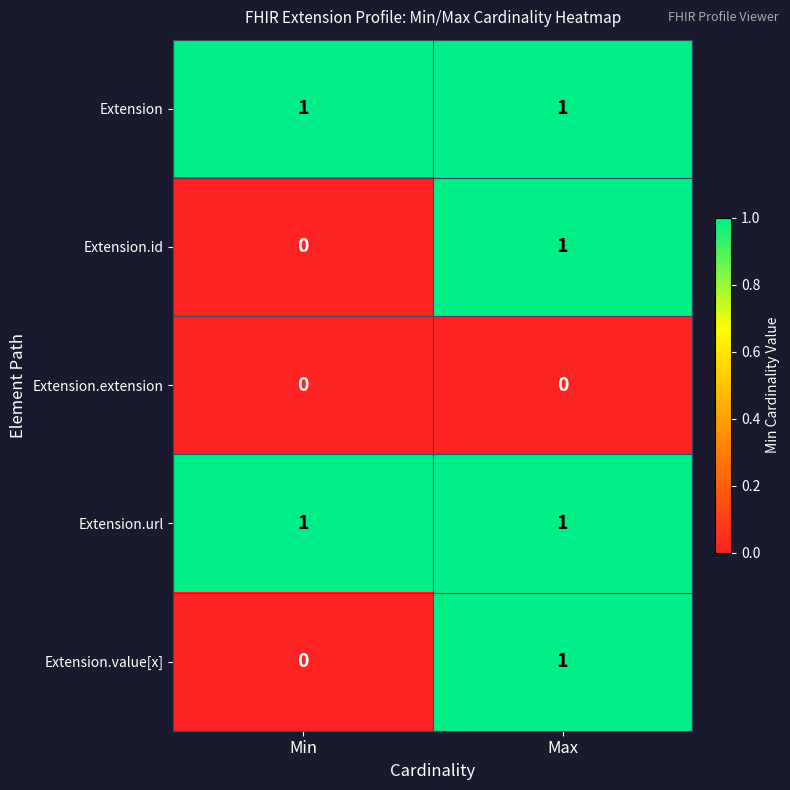

What is the spread (max minus min) of values at Max?

1